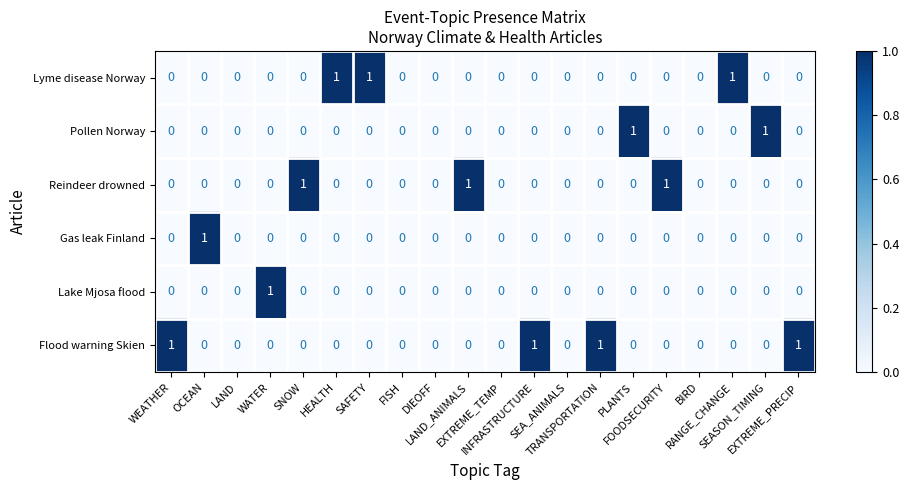

Which series has the largest total across all categories?

Flood warning Skien